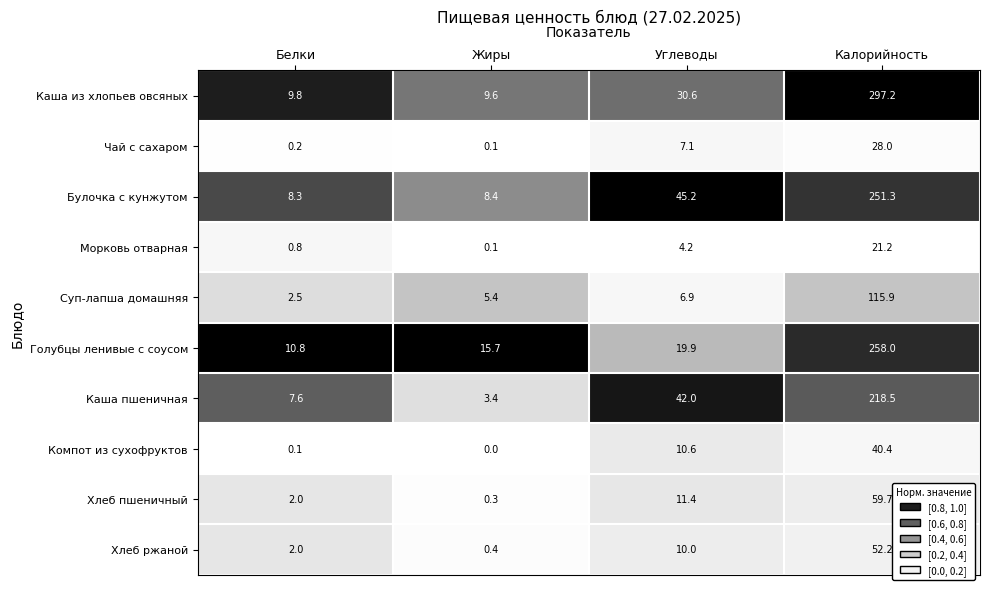

Which category has the lowest value across all series?

Жиры